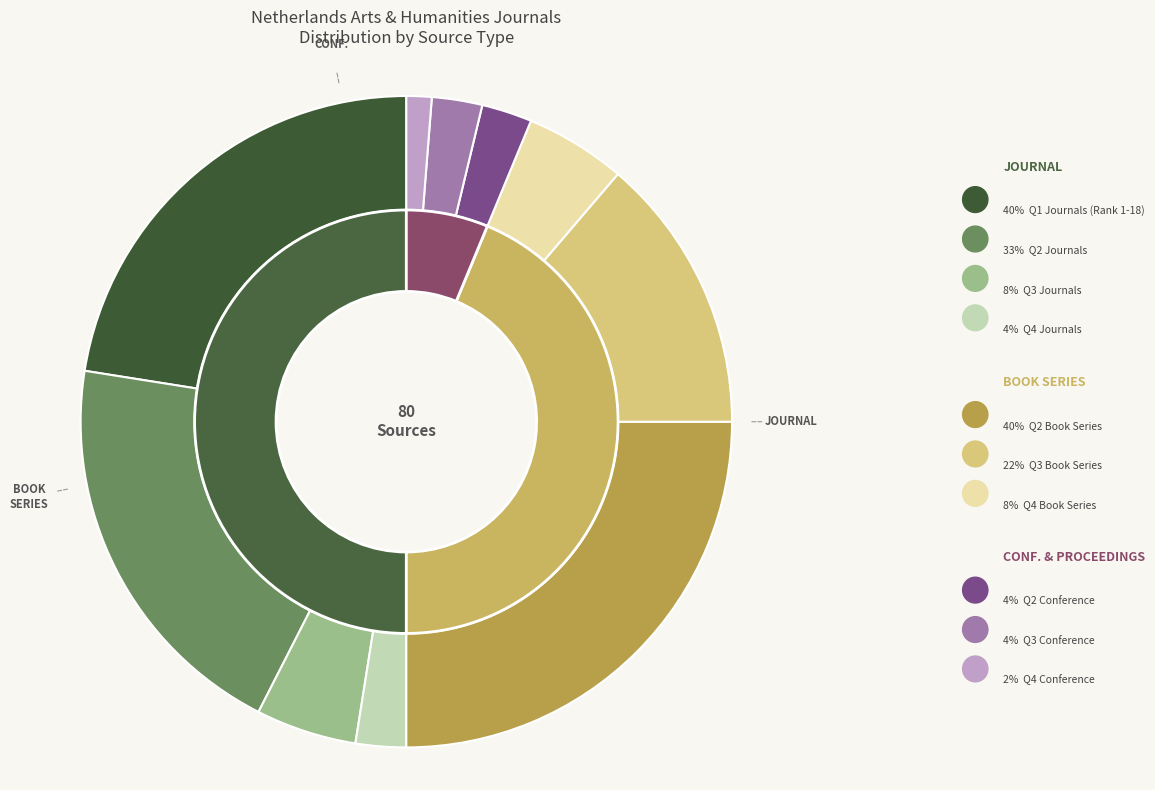

How many slices are in this pie chart?

3